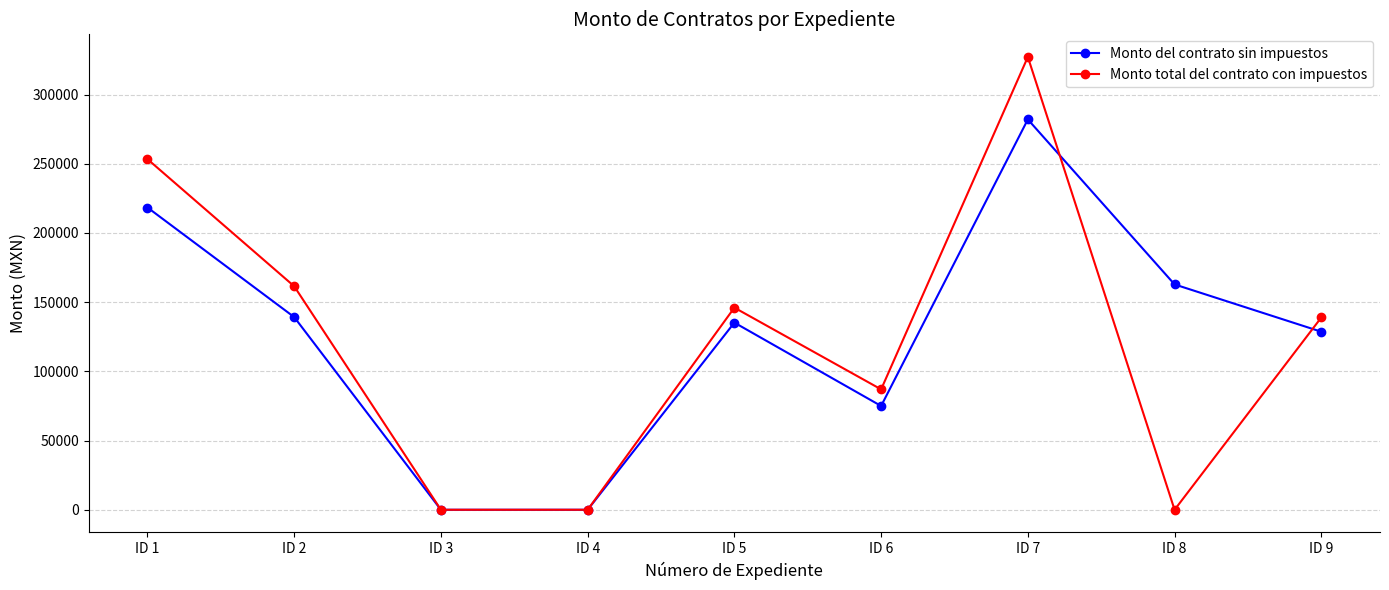

Which series has the widest spread of values?

Monto total del contrato con impuestos